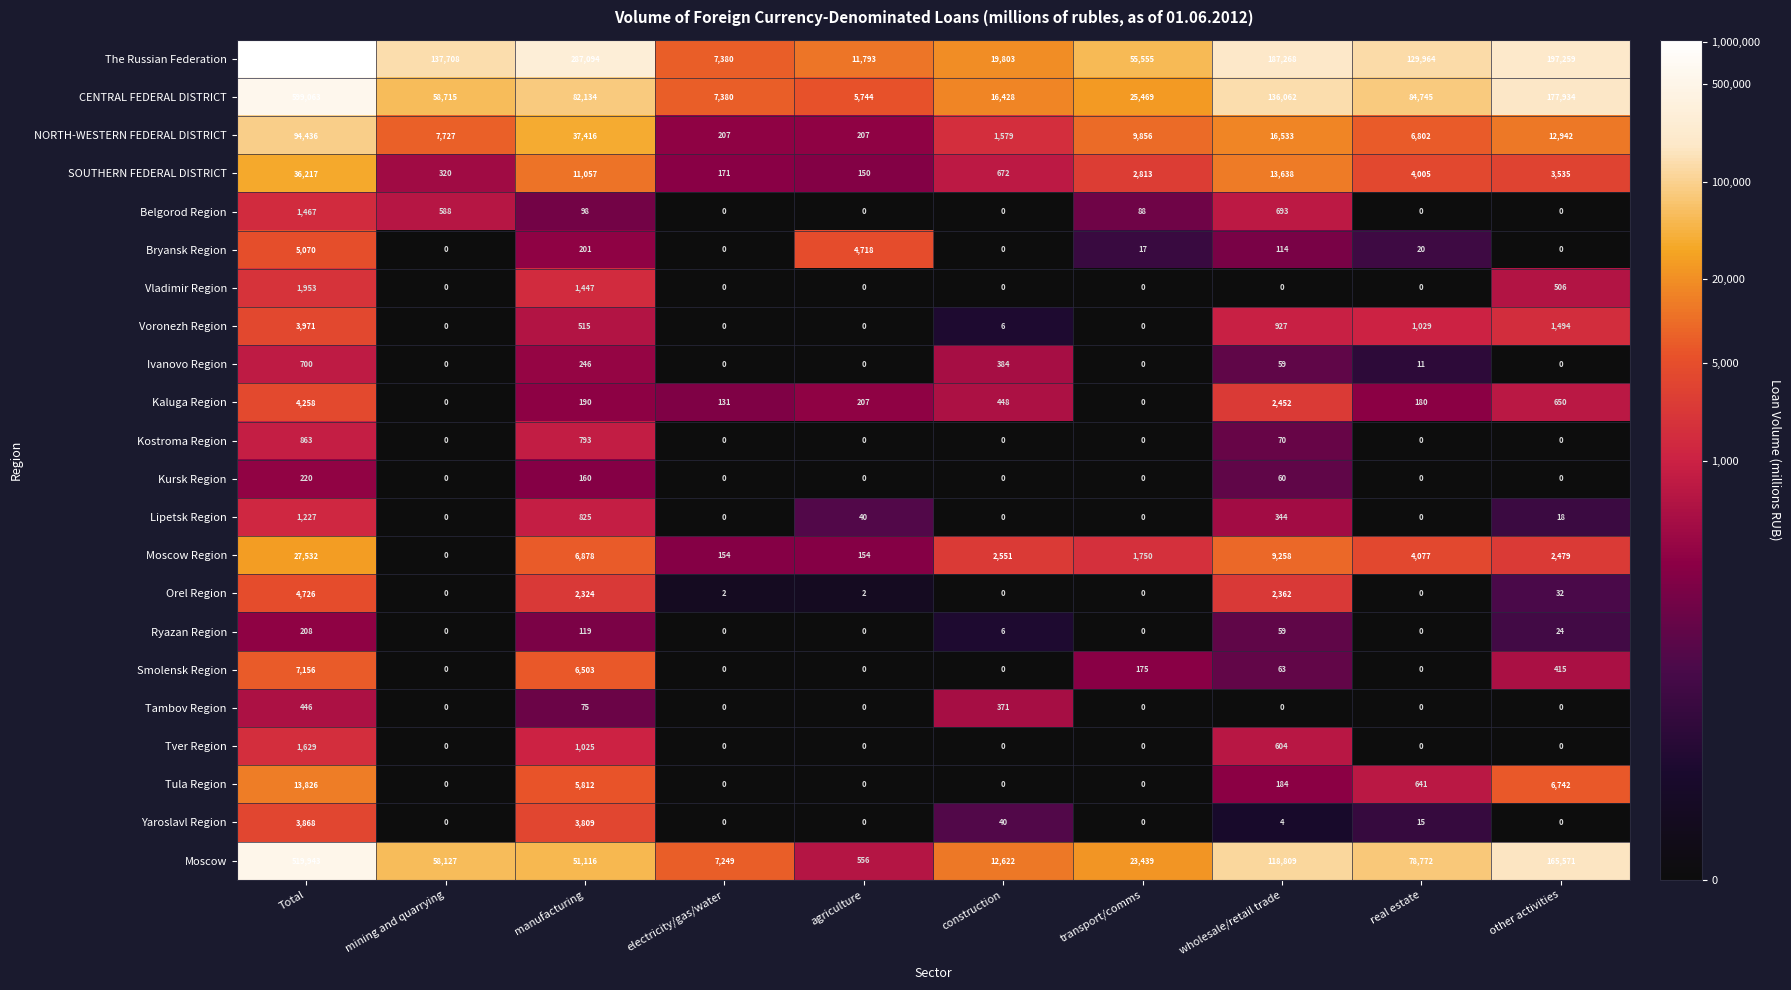

List the series in order of their peak value, lowest first.

Ryazan Region, Kursk Region, Tambov Region, Ivanovo Region, Kostroma Region, Lipetsk Region, Belgorod Region, Tver Region, Vladimir Region, Yaroslavl Region, Voronezh Region, Kaluga Region, Orel Region, Bryansk Region, Smolensk Region, Tula Region, Moscow Region, SOUTHERN FEDERAL DISTRICT, NORTH-WESTERN FEDERAL DISTRICT, Moscow, CENTRAL FEDERAL DISTRICT, The Russian Federation